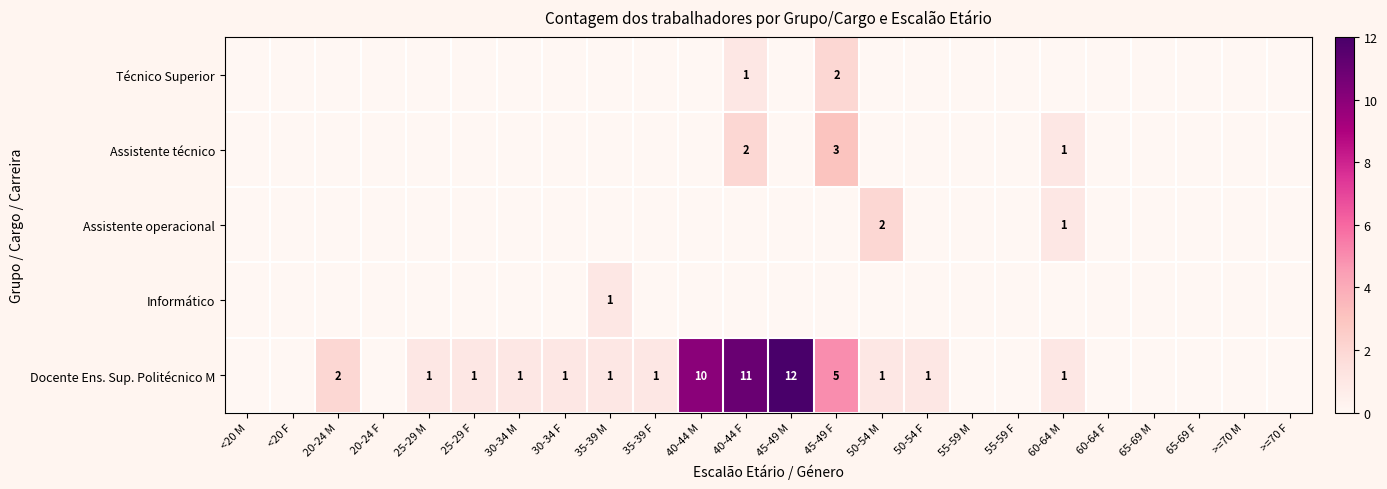

List the series in order of their peak value, lowest first.

Informático, Técnico Superior, Assistente operacional, Assistente técnico, Docente Ens. Sup. Politécnico M